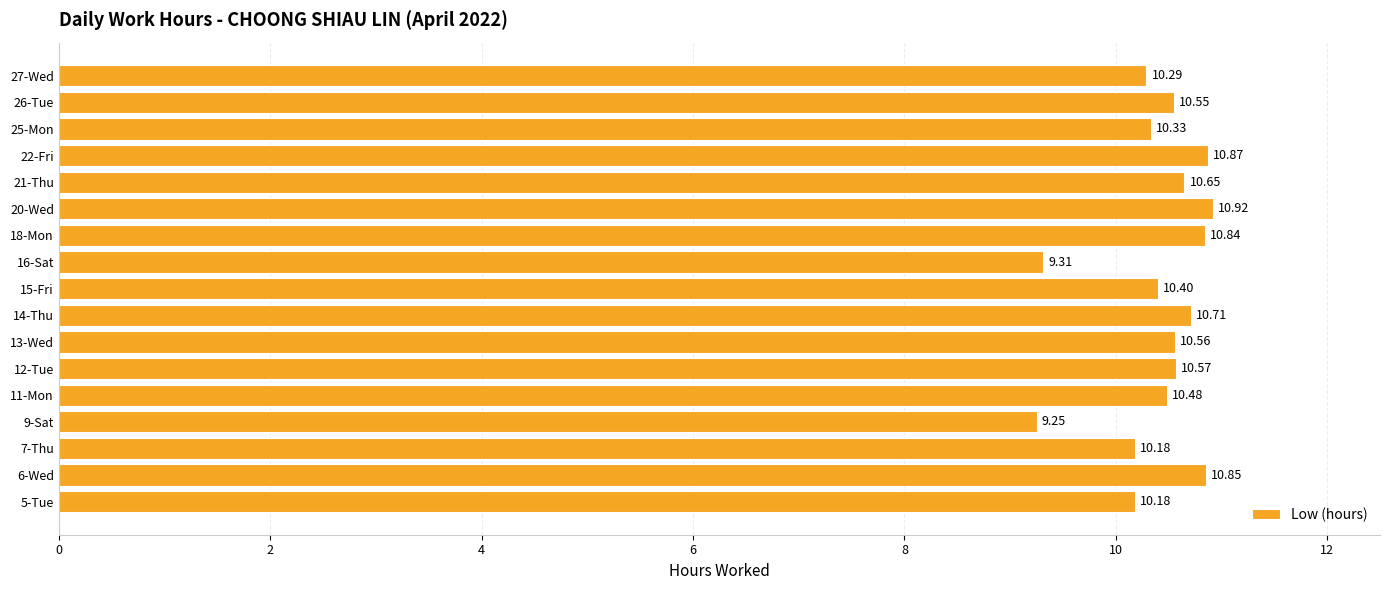

What is the sum of the values at 5-Tue and 15-Fri?

20.6